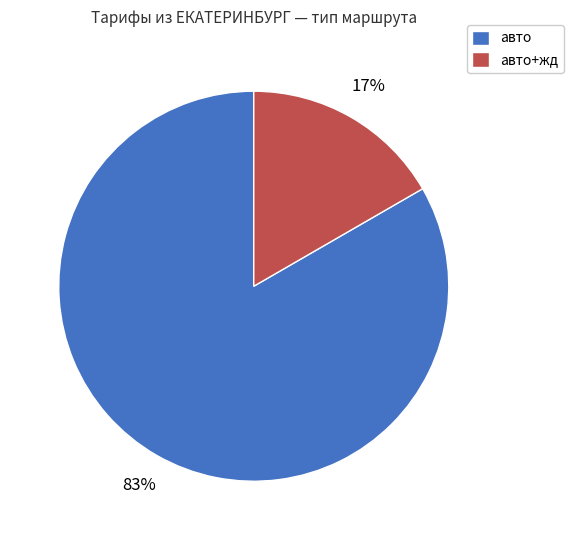

To the nearest percent, what percentage of the pie is авто?

83%